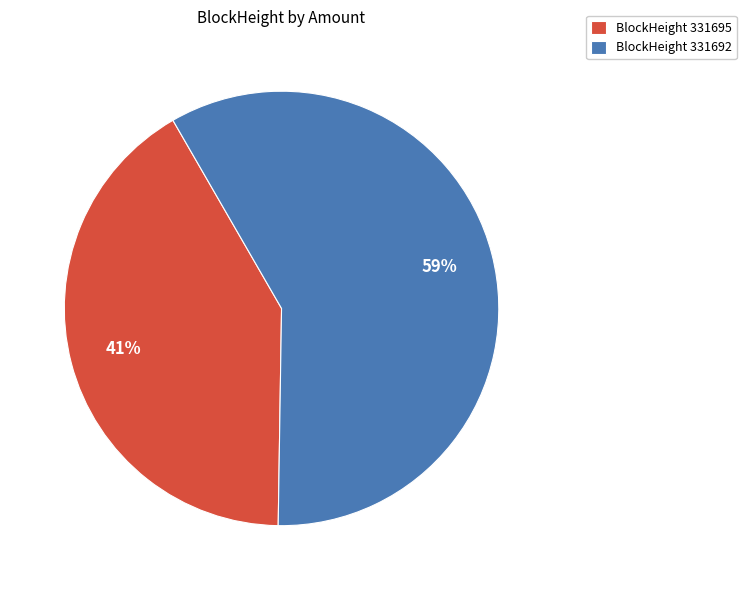

What is the ratio of the value at BlockHeight 331695 to the value at BlockHeight 331692?

0.7